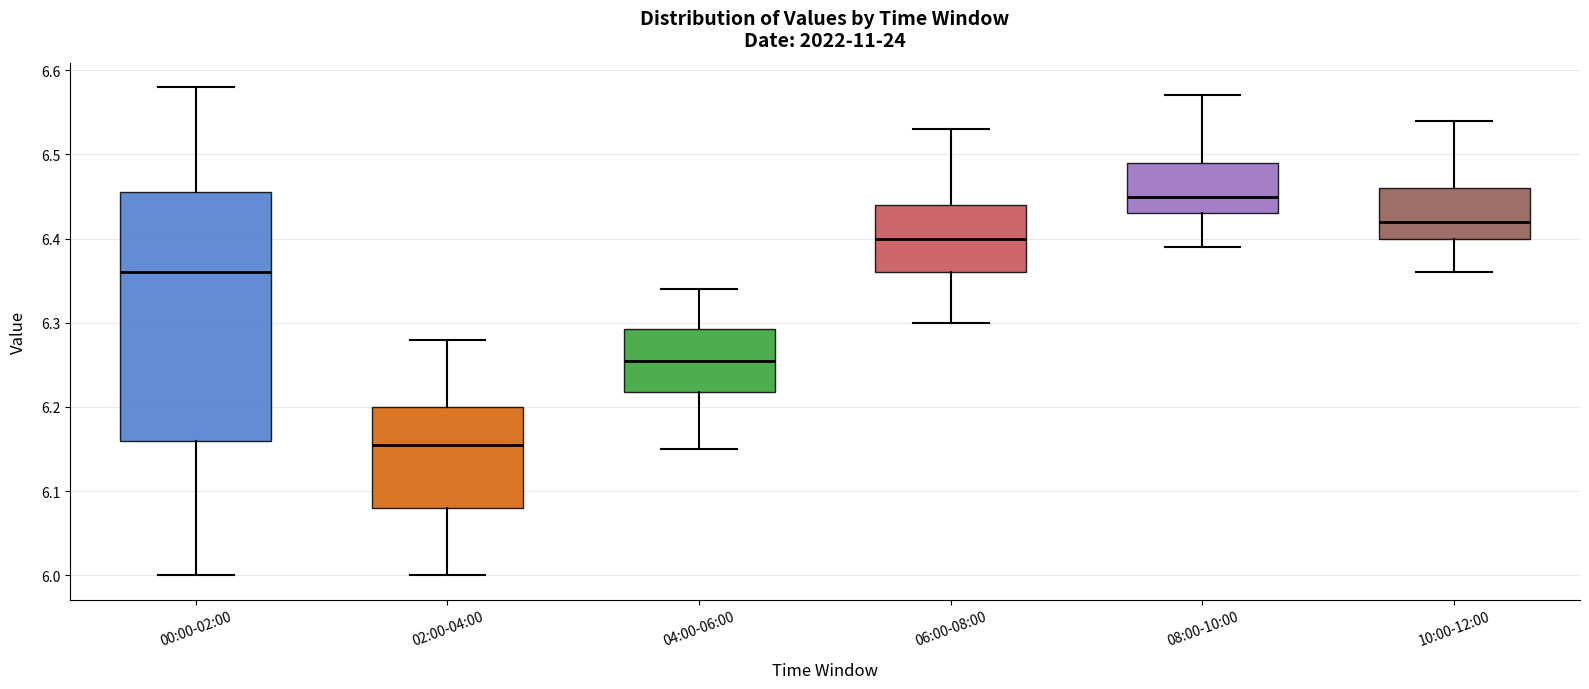

Reading left to right, transcribe this box plot: for each box, give where its median line is, the range the box spans, and where its two whiskers end, as read against the y-axis. The values are not printed on the chart, so give them approximately, as read against the axis.

00:00-02:00: median 6.36, box 6.16 to 6.46, whiskers 6.00 to 6.58
02:00-04:00: median 6.16, box 6.08 to 6.20, whiskers 6.00 to 6.28
04:00-06:00: median 6.26, box 6.22 to 6.29, whiskers 6.15 to 6.34
06:00-08:00: median 6.40, box 6.36 to 6.44, whiskers 6.30 to 6.53
08:00-10:00: median 6.45, box 6.43 to 6.49, whiskers 6.39 to 6.57
10:00-12:00: median 6.42, box 6.40 to 6.46, whiskers 6.36 to 6.54